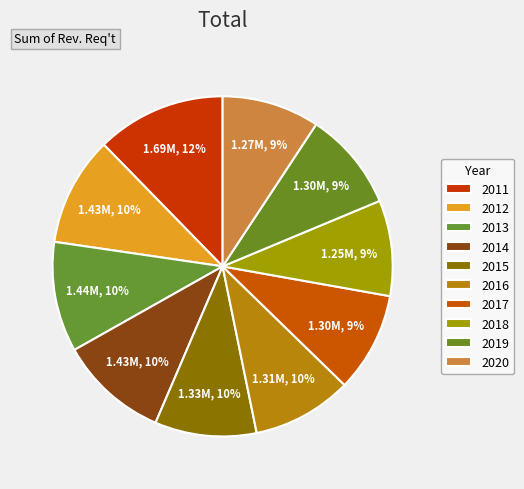

What is the smallest slice in the pie chart?

2018